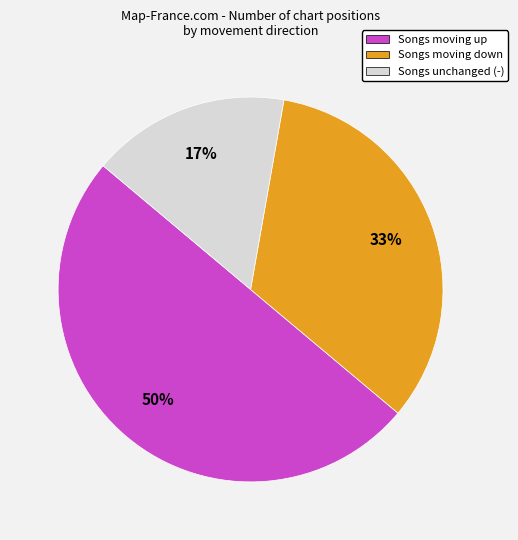

Does Songs unchanged (-) represent more than half of the total?

No